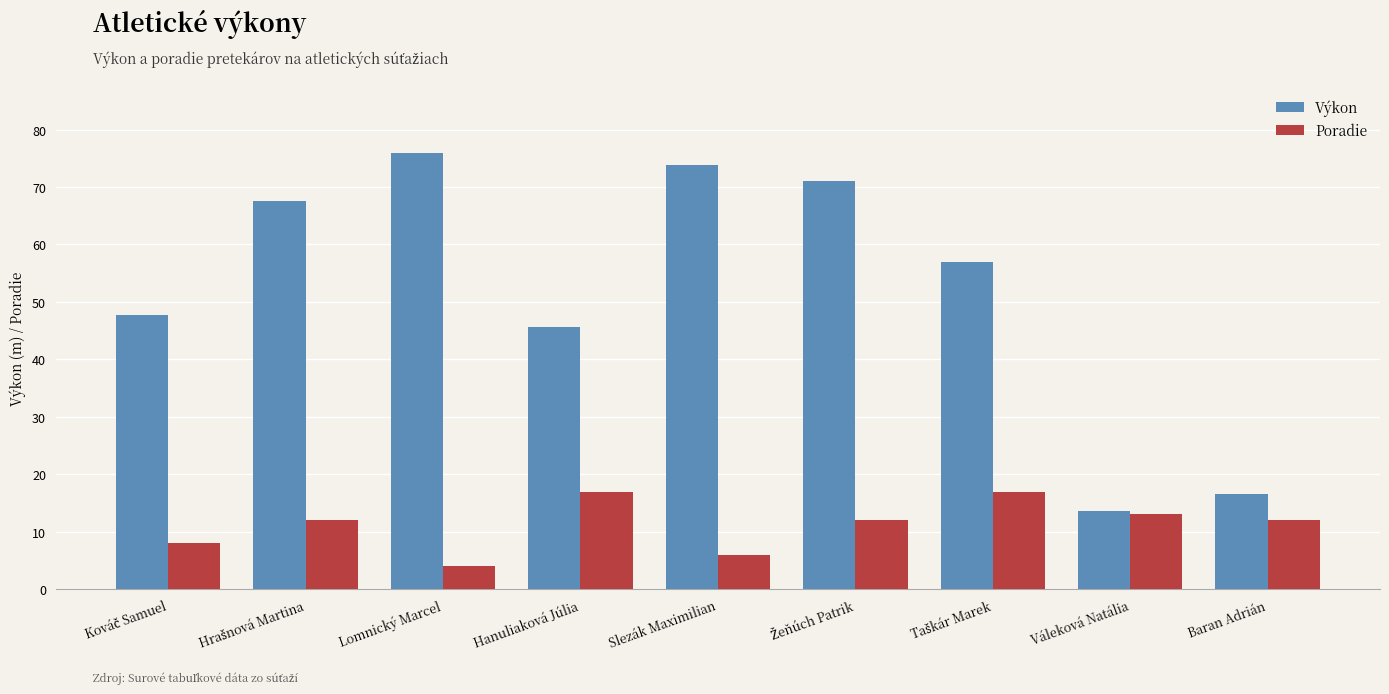

Which series changed the most between Slezák Maximilian and Váleková Natália?

Výkon